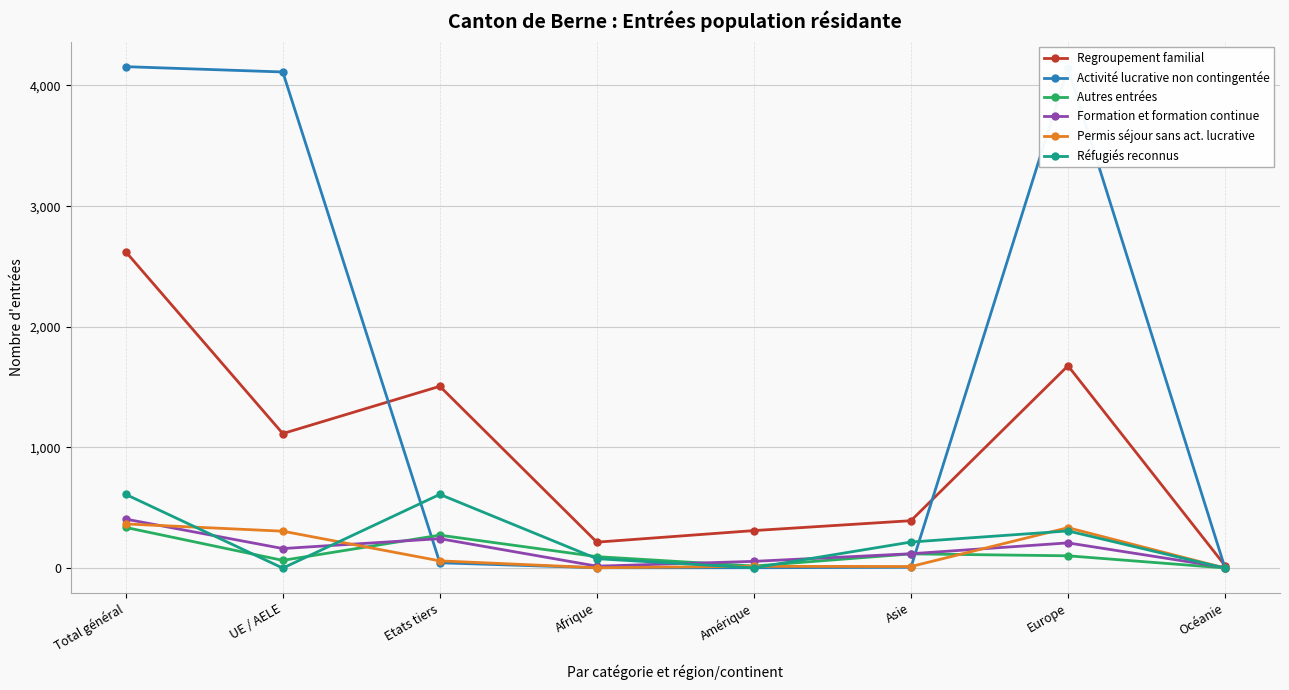

At which label does Activité lucrative non contingentée first exceed 44?

Total général